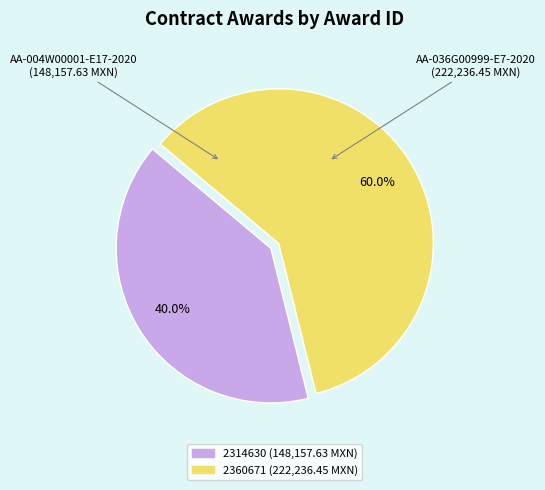

To the nearest percent, what is the difference between the 2314630 and 2360671 slice percentages?

20%